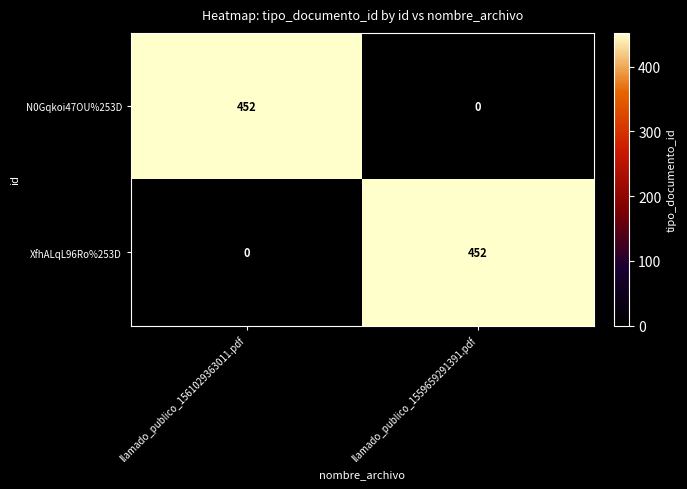

Rank the categories by N0Gqkoi47OU%253D value from lowest to highest.

llamado_publico_1559659291391.pdf, llamado_publico_1561029363011.pdf